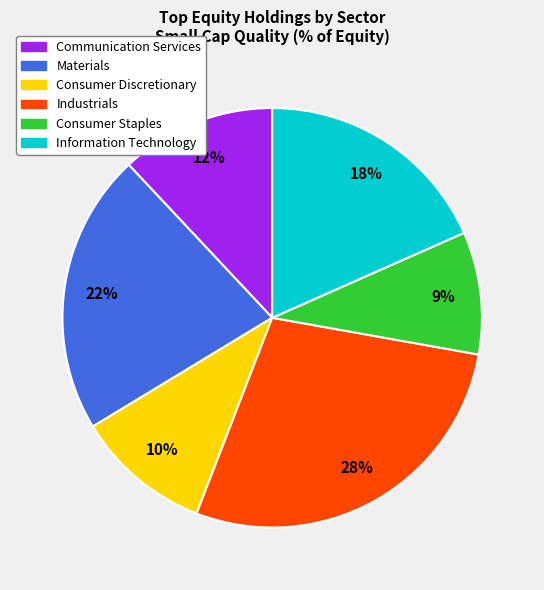

Approximately how many times larger is the value at Materials compared to Information Technology?

1.2